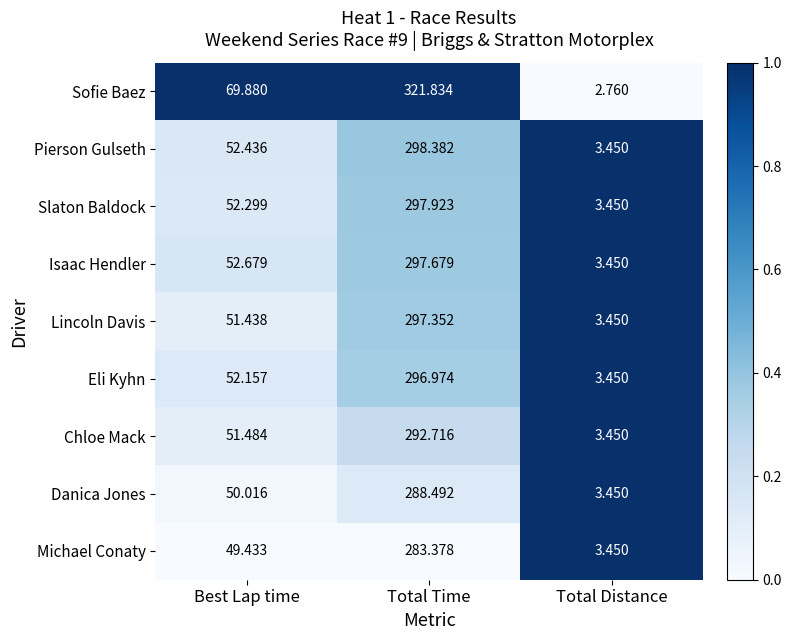

Which series has the widest spread of values?

Sofie Baez